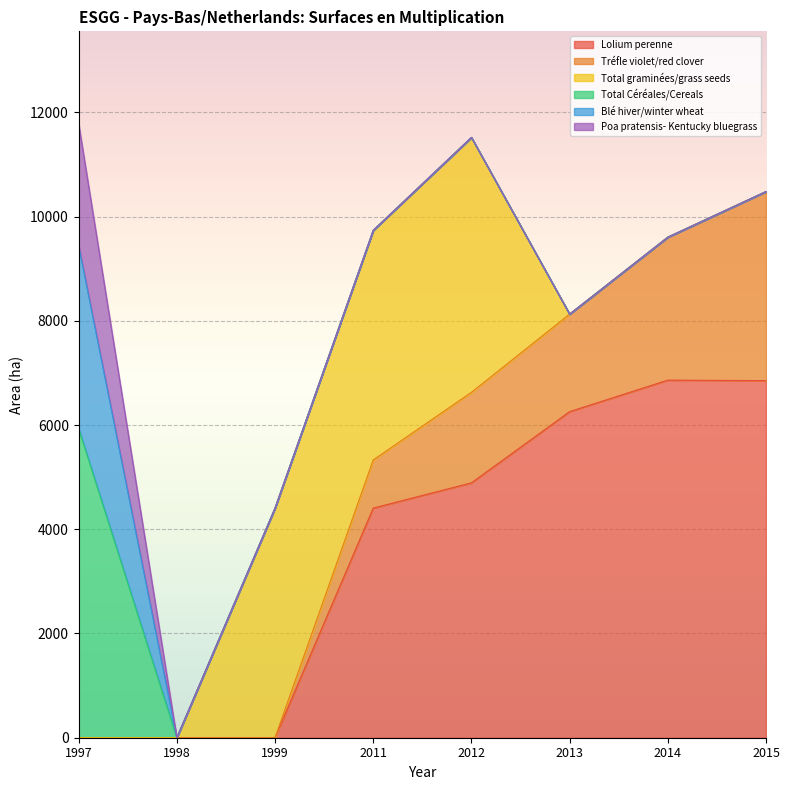

What is the difference between the highest and lowest values at 2014?

6862